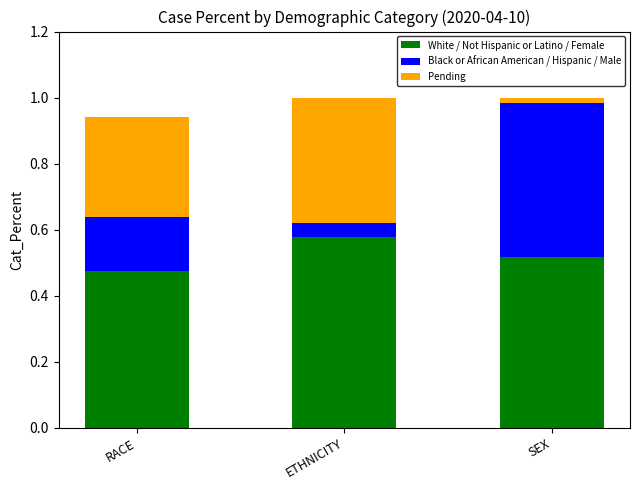

What is the sum of the White / Not Hispanic or Latino / Female values at RACE and ETHNICITY?

1.1